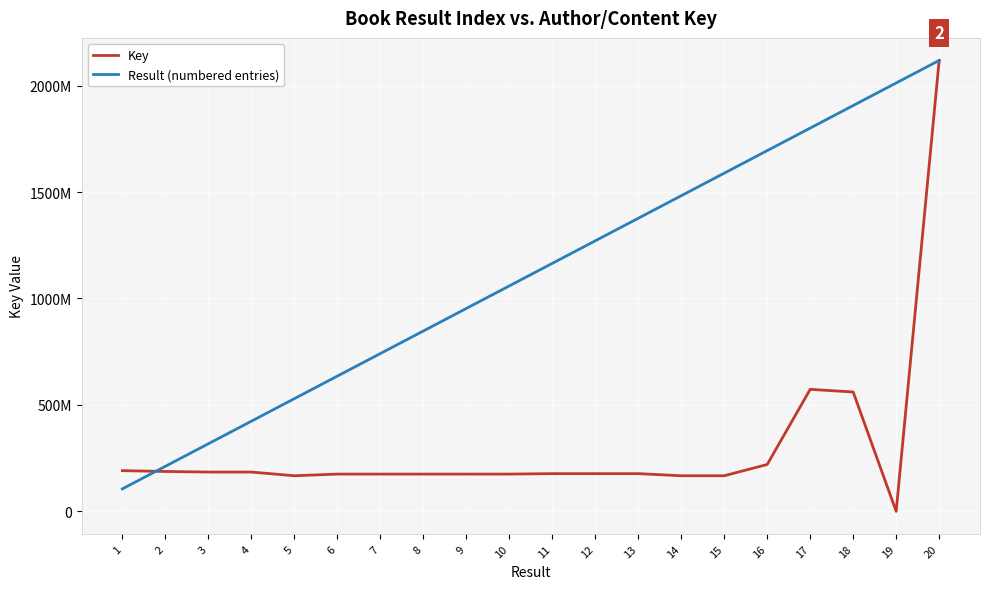

The value of Key at 9 is 232331888.3. True or false?

False